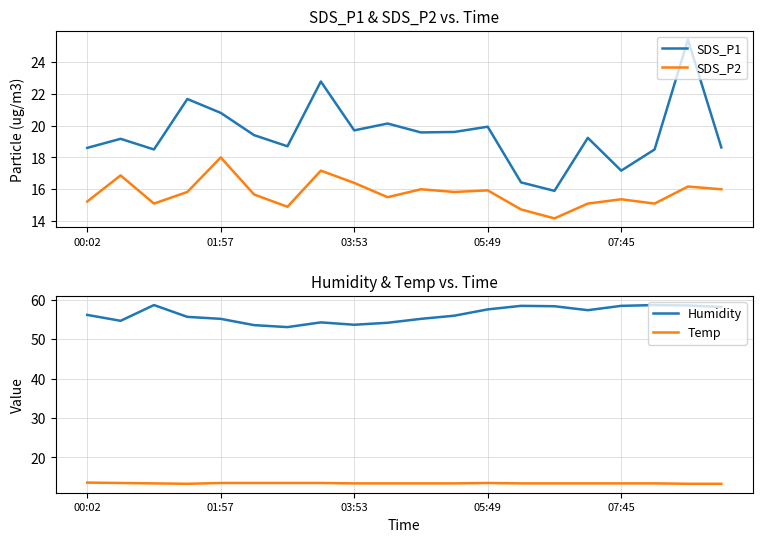

Read the SDS_P2 value at 5.

15.7